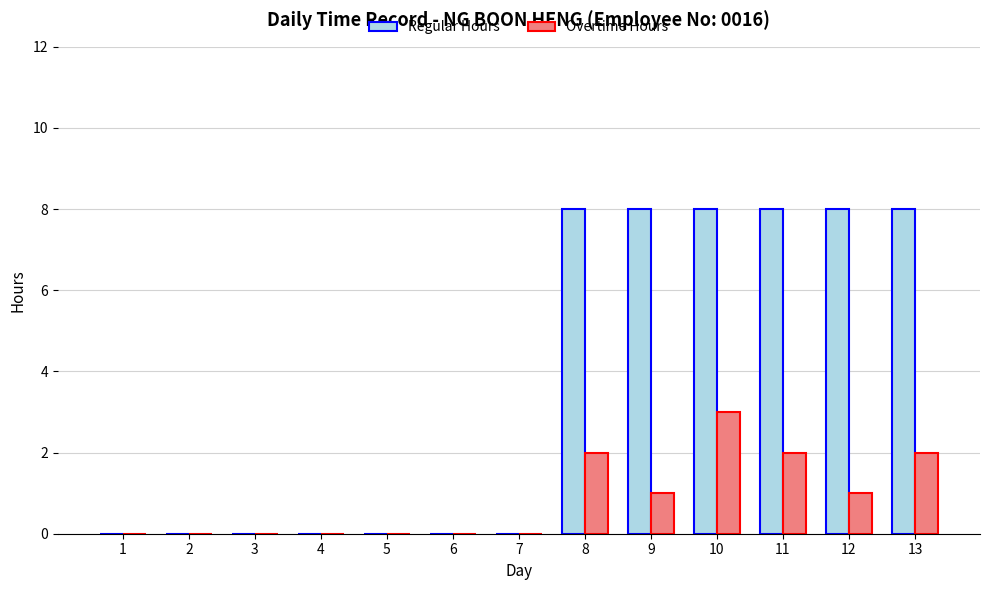

At which category is the sum across all series the highest?

10